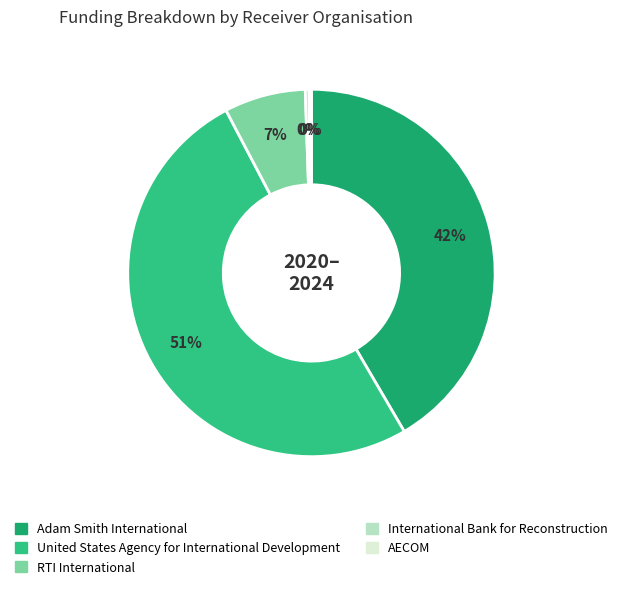

True or false: United States Agency for International Development accounts for 51% of the total.

True